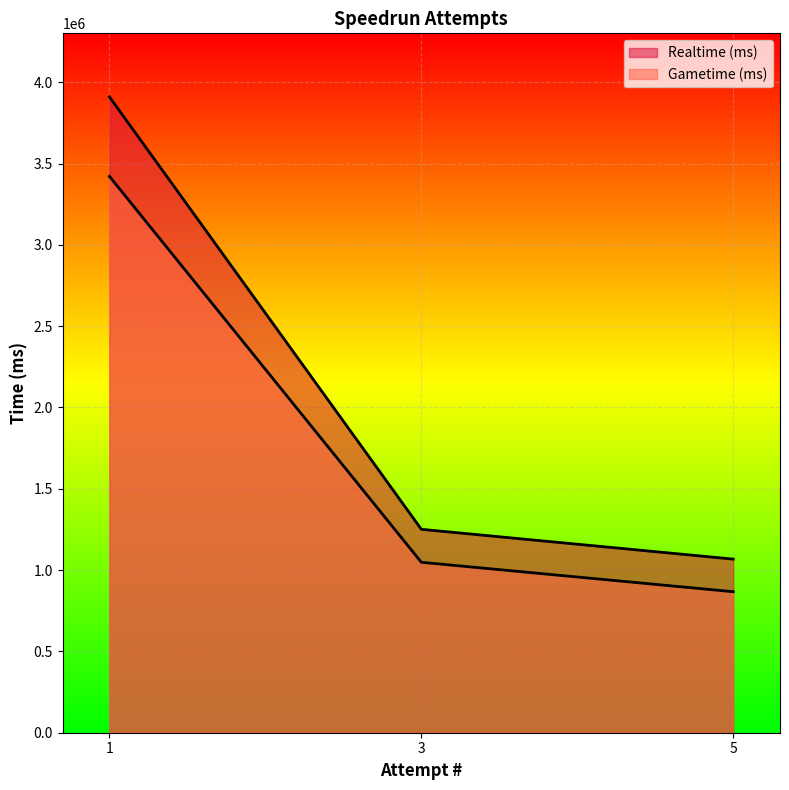

Which series changed the most between 1 and 3?

Realtime (ms)